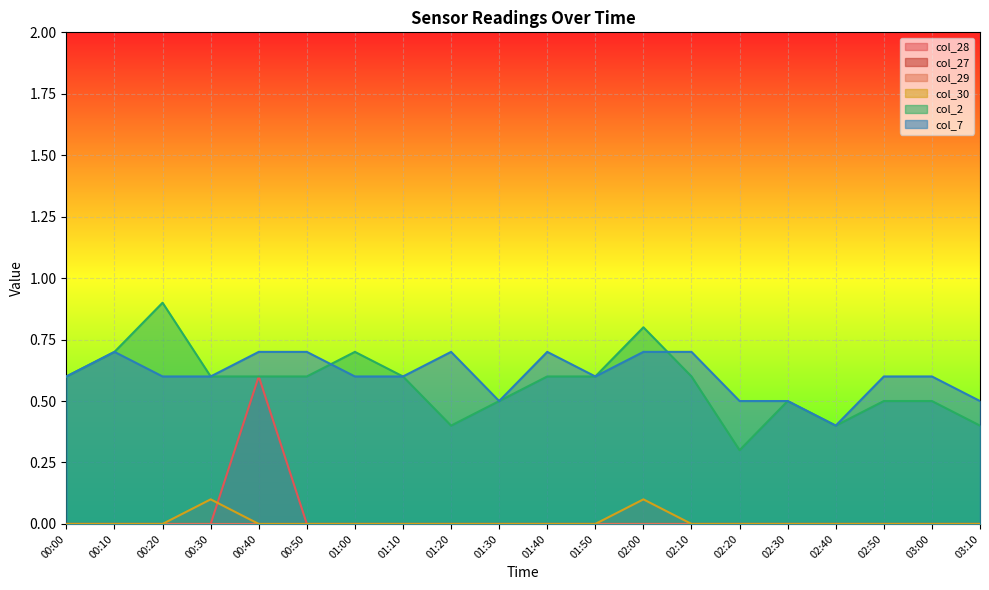

At how many categories does at least one series exceed 0?

20